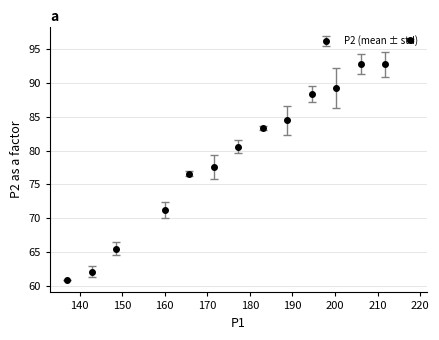

What is the value of the 8th point from the left?

83.4